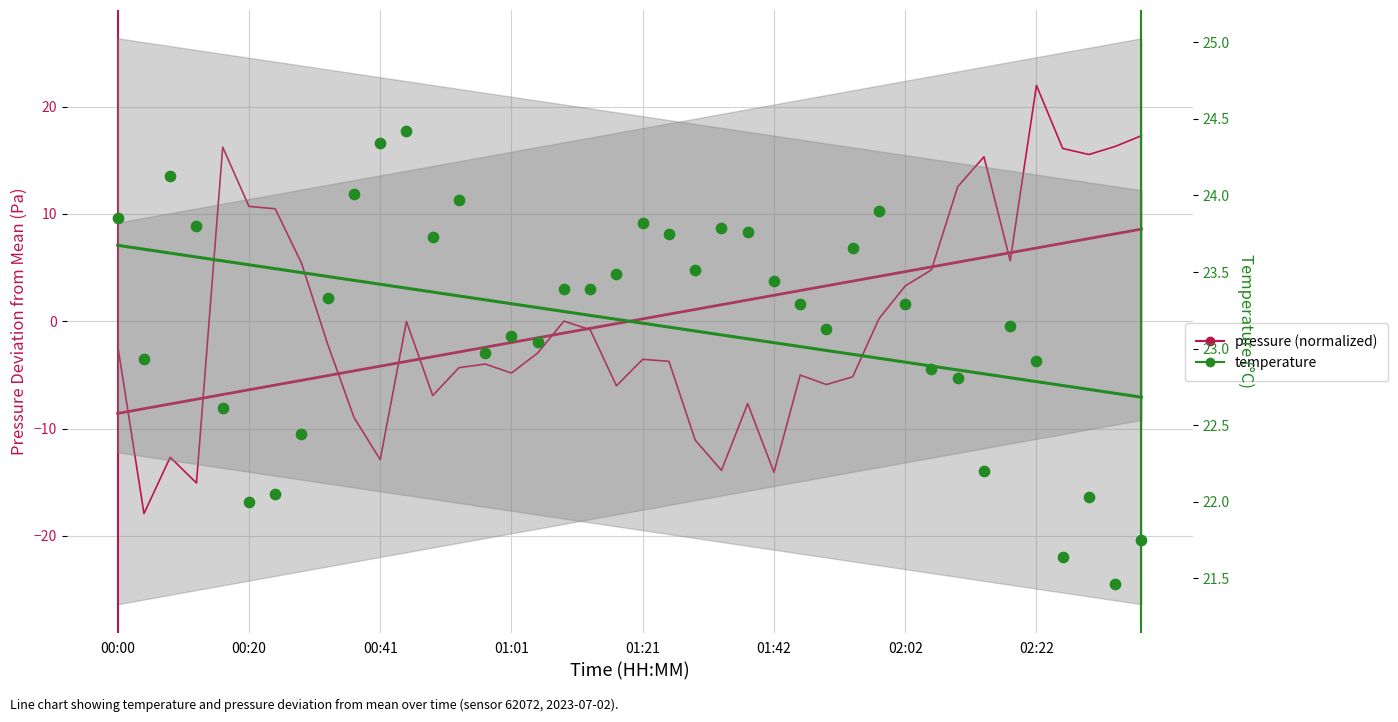

Is the value of temperature at 11 greater than the value of pressure (normalized) at 01:01?

Yes